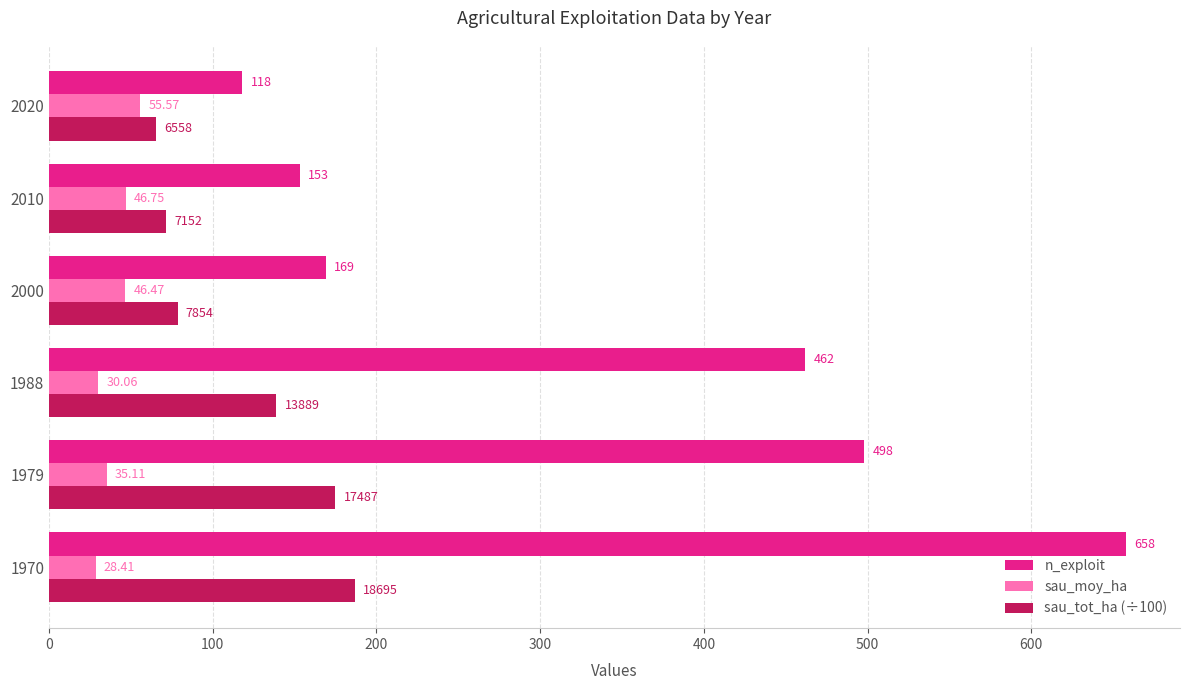

What is the minimum value shown in the chart?

28.4